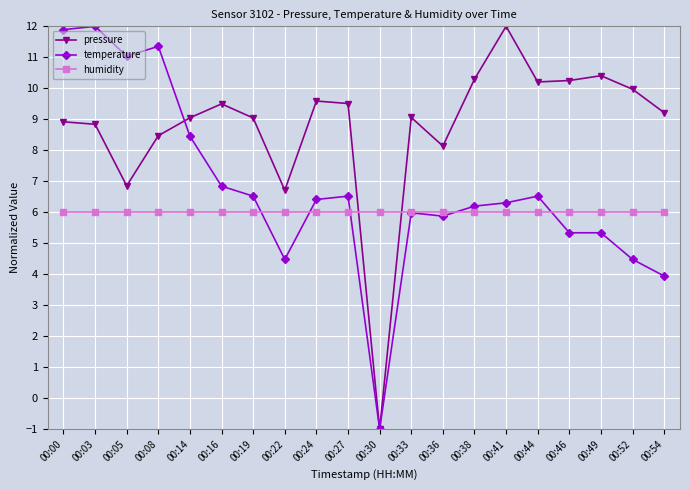

True or false: temperature has a value of 6.5 at 00:05.

False